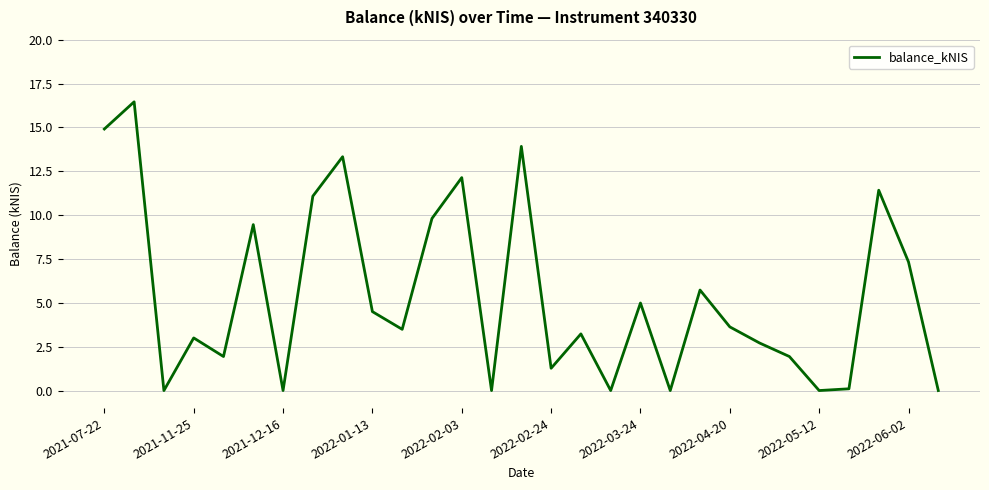

What is the difference between the maximum and minimum values?

16.5